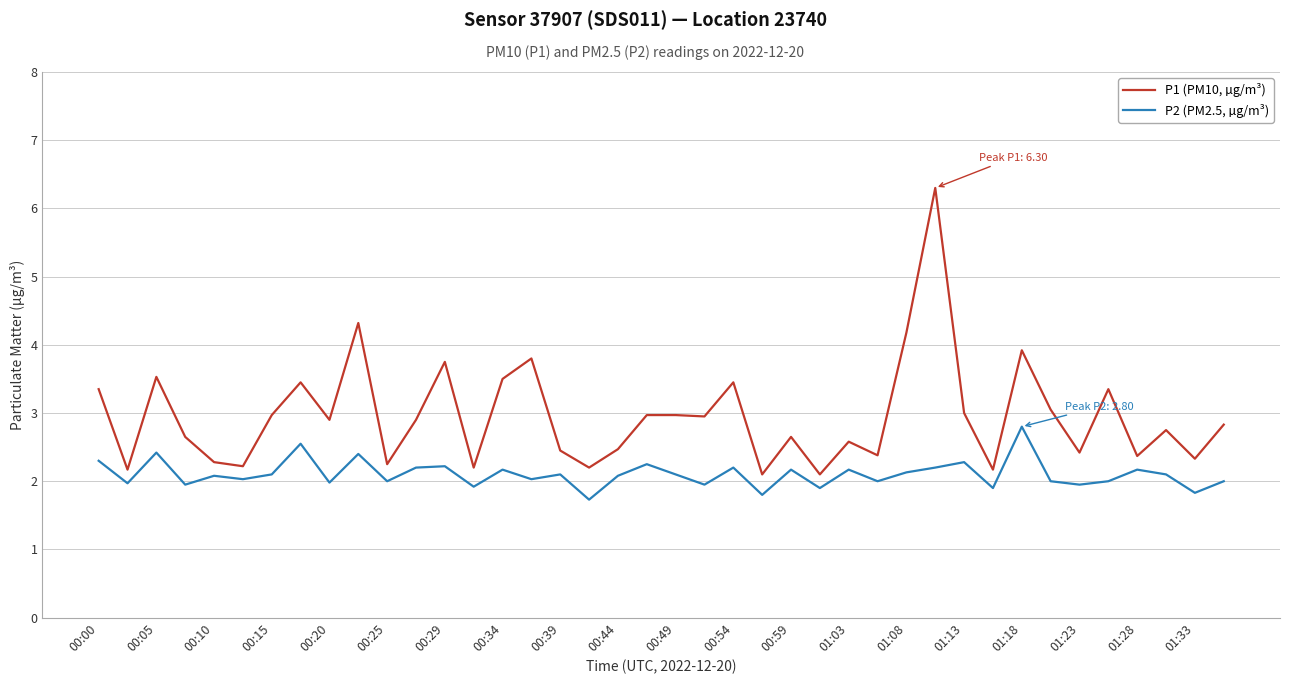

Which series has the largest total across all categories?

P1 (PM10, µg/m³)